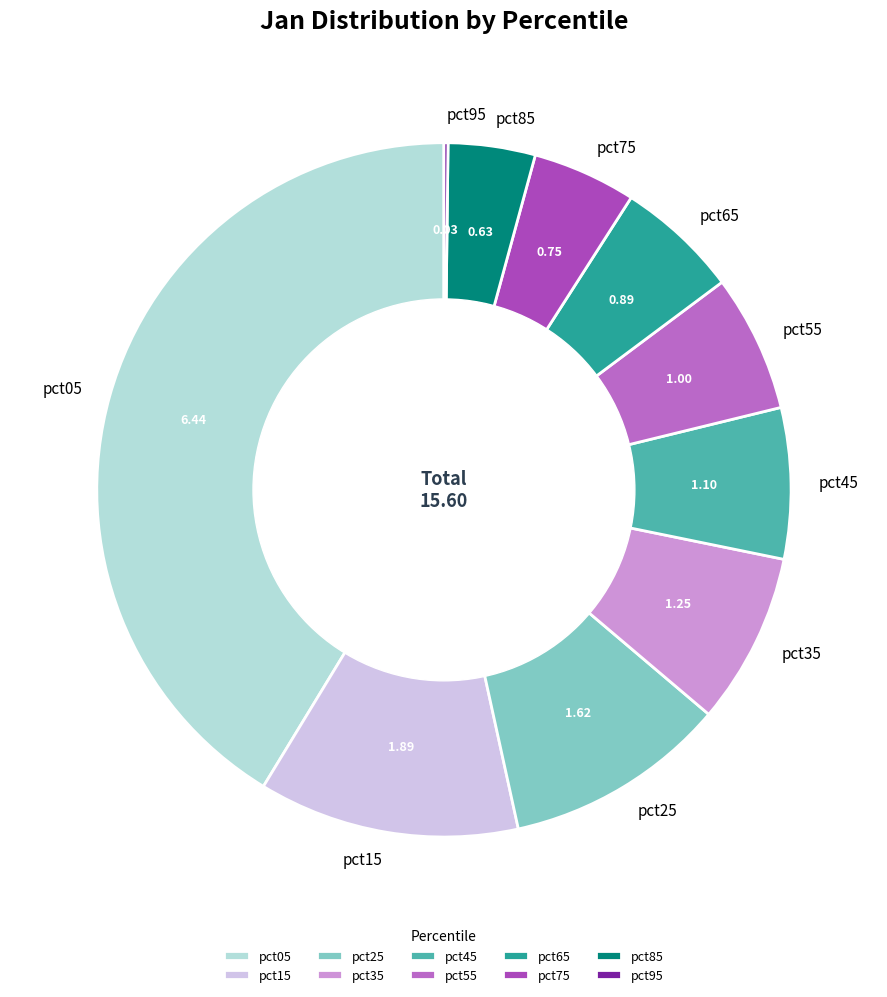

Is the sum of pct55 and pct35 greater than half?

No